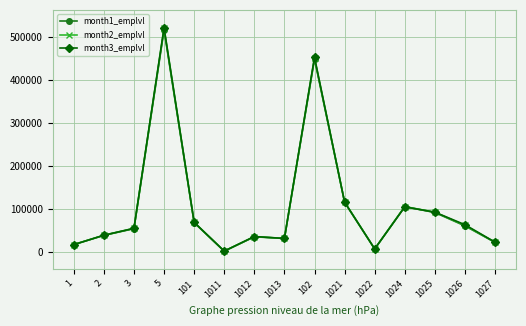

Reading left to right, what are all the values shown in this chart?

month1_emplvl: 1=17018	2=38487	3=54089	5=517124	101=68010	1011=1642	1012=35155	1013=31213	102=449114	1021=115948	1022=6864	1024=105251	1025=91772	1026=60535	1027=22086
month2_emplvl: 1=16972	2=38785	3=54750	5=520654	101=68616	1011=1709	1012=35519	1013=31388	102=452038	1021=115754	1022=6892	1024=105610	1025=92408	1026=61648	1027=22345
month3_emplvl: 1=16903	2=38826	3=54918	5=522262	101=68941	1011=1852	1012=35827	1013=31262	102=453321	1021=115796	1022=6884	1024=104854	1025=92530	1026=63289	1027=22585